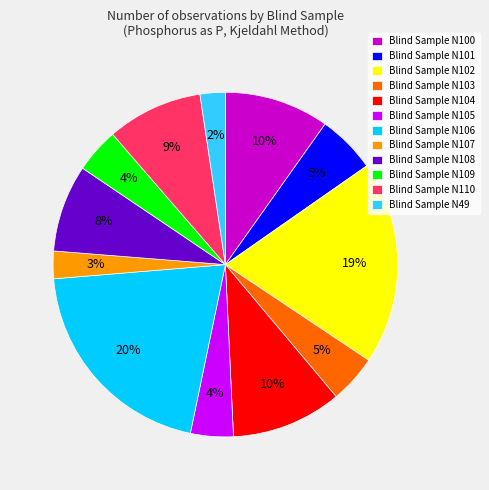

To the nearest percent, what is the difference between the largest and smallest slice percentages?

18%